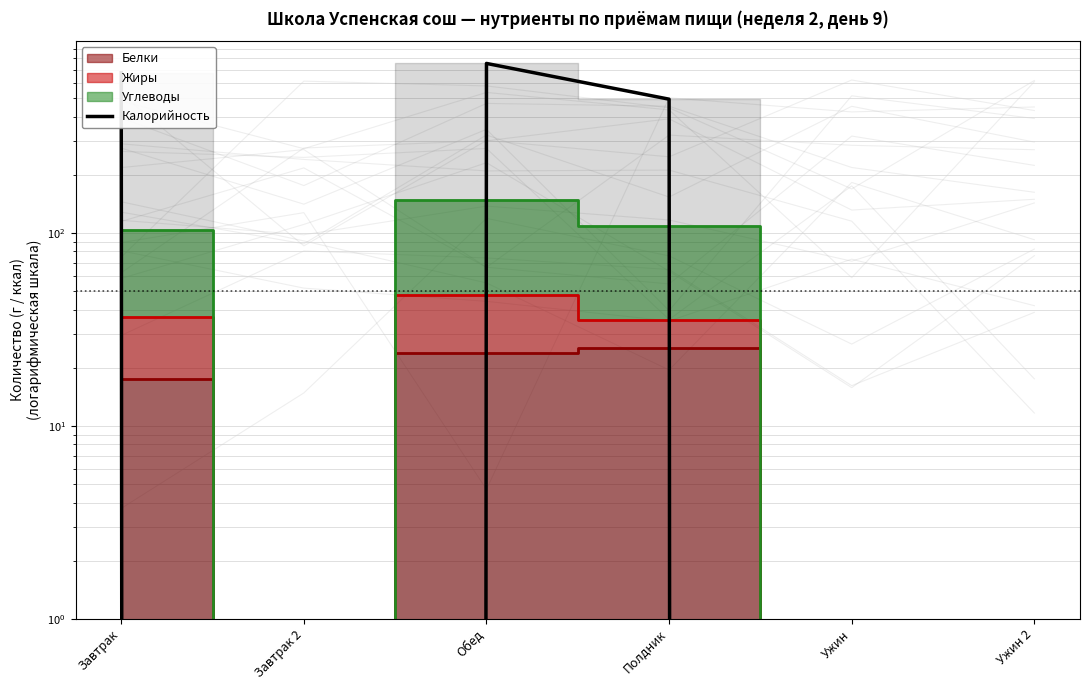

What position from the left is Ужин 2?

6